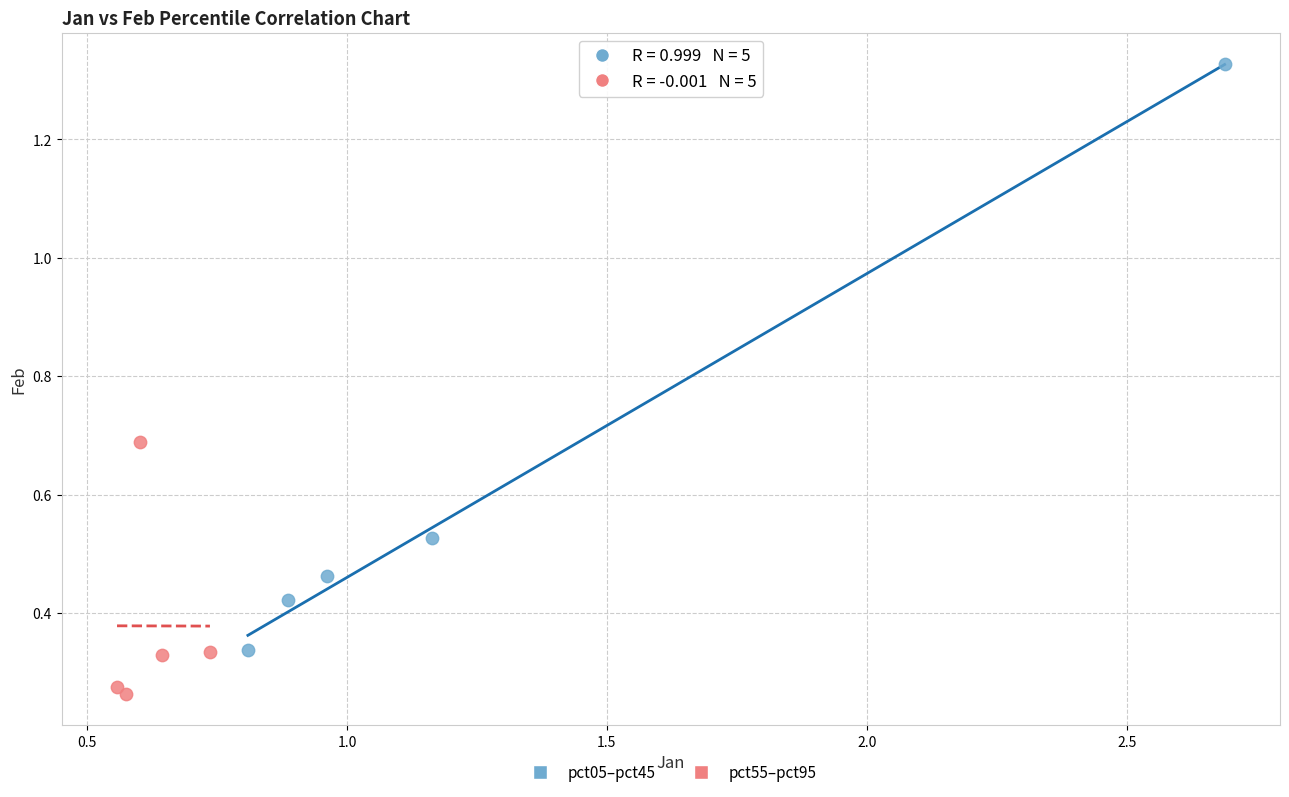

Which series has the largest Y range (max minus min)?

pct05–pct45